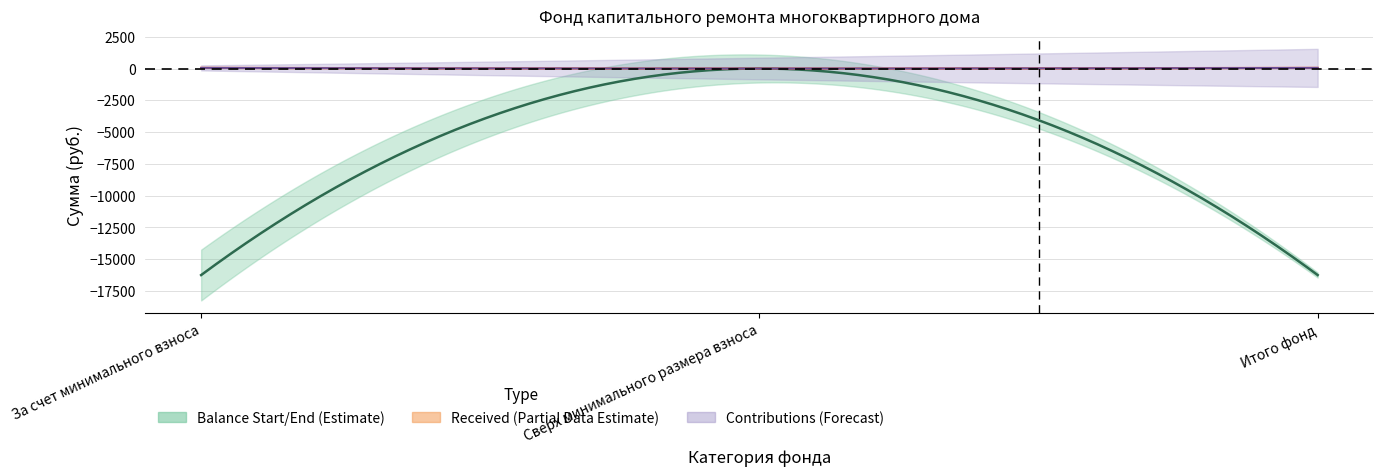

Where does the Balance End series first go above -16251?

Сверх минимального размера взноса